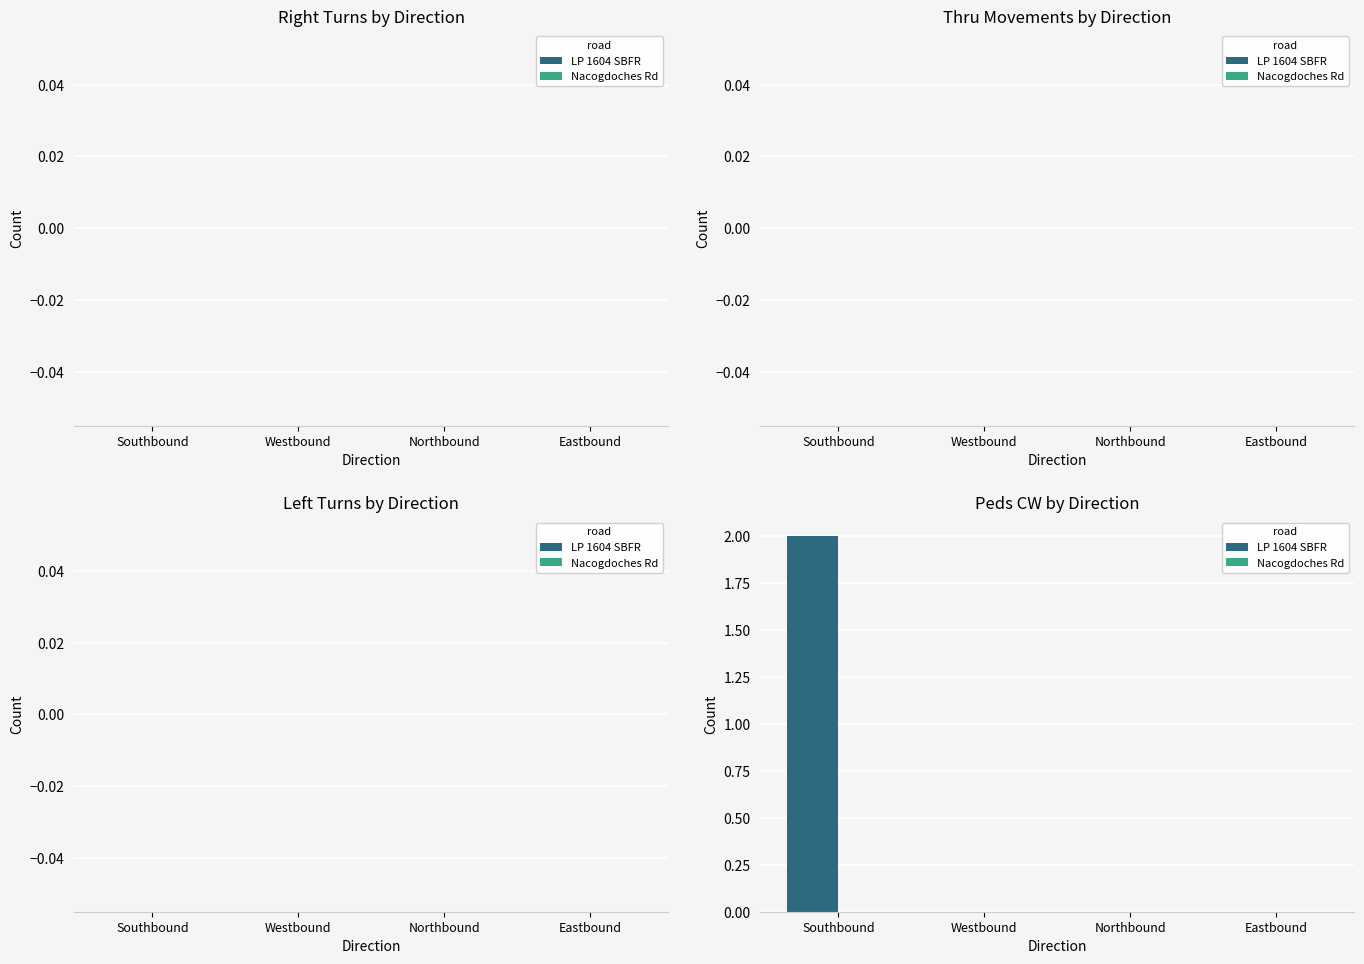

Between Eastbound and Southbound, which is larger?

Southbound